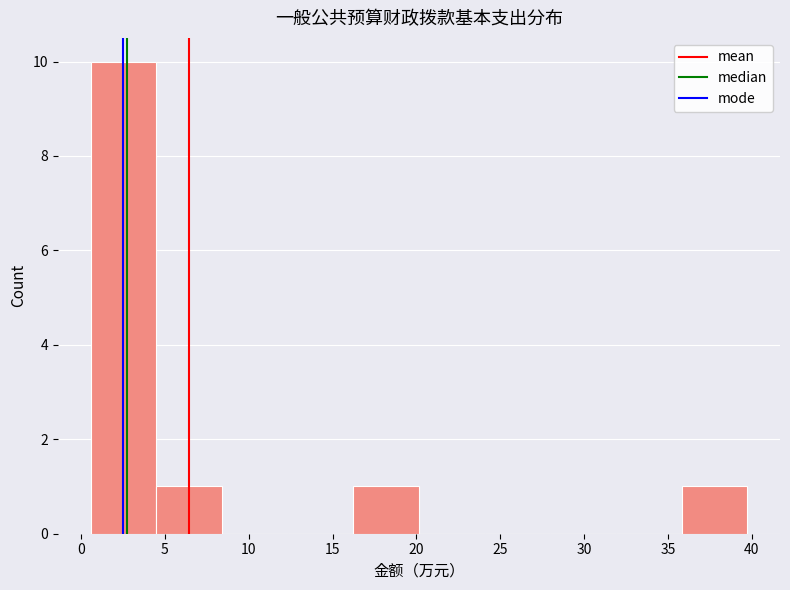

Reading left to right, list every bar in this chart as the range it spans on the x-axis followed by its height. Neither the bar edges nor the heights are printed on the chart, so give them approximately, as read against the axes.

0.5 to 4.5: 10
4.5 to 8.5: 1
8.5 to 12.5: 0
12.5 to 16.0: 0
16.0 to 20.0: 1
20.0 to 24.0: 0
24.0 to 28.0: 0
28.0 to 32.0: 0
32.0 to 36.0: 0
36.0 to 39.5: 1